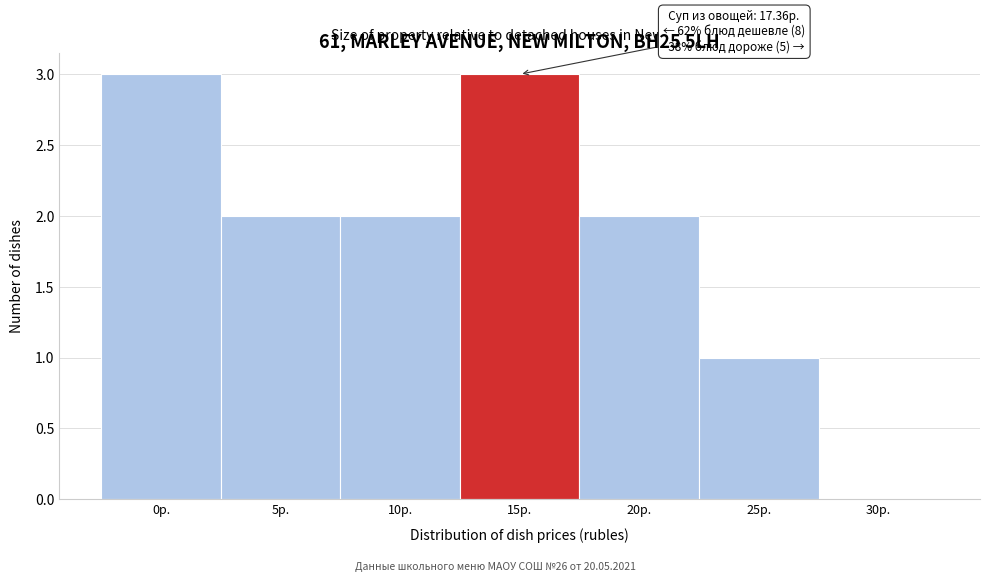

Reading right to left, what are all the values shown in this chart?

30р.=0	25р.=1	20р.=2	15р.=3	10р.=2	5р.=2	0р.=3